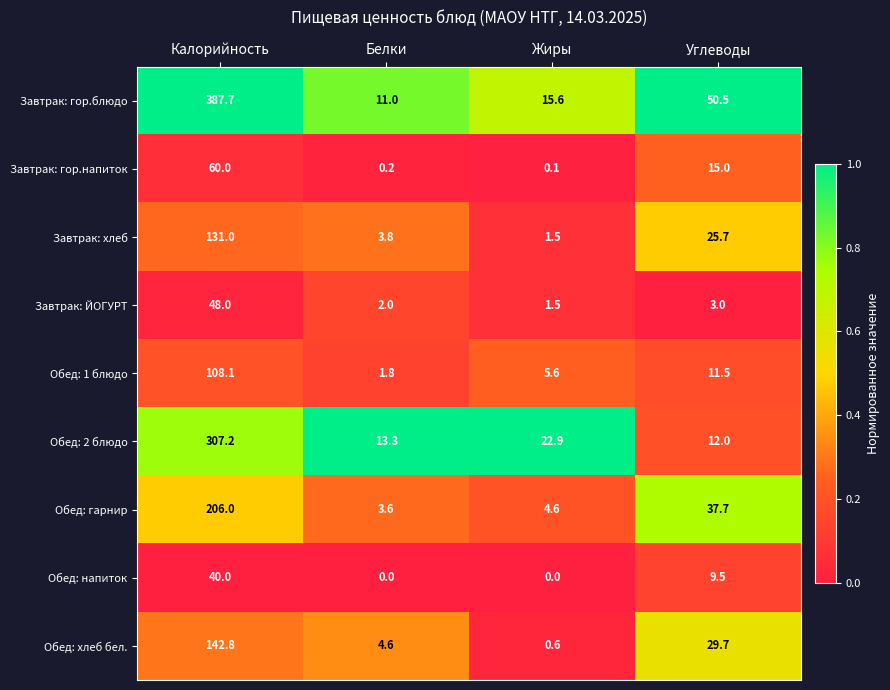

Is it true that Обед: 1 блюдо equals 1.1 at Белки?

False